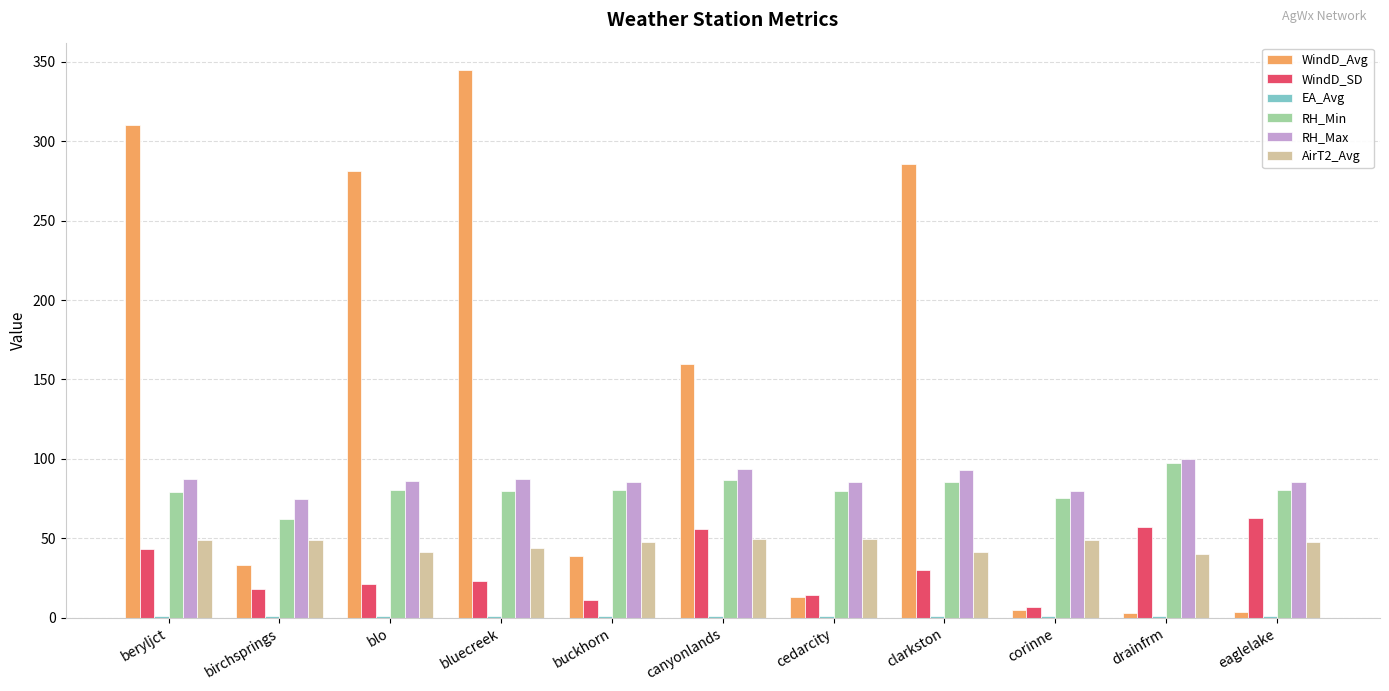

The value of WindD_Avg at birchsprings is 33.1. True or false?

True